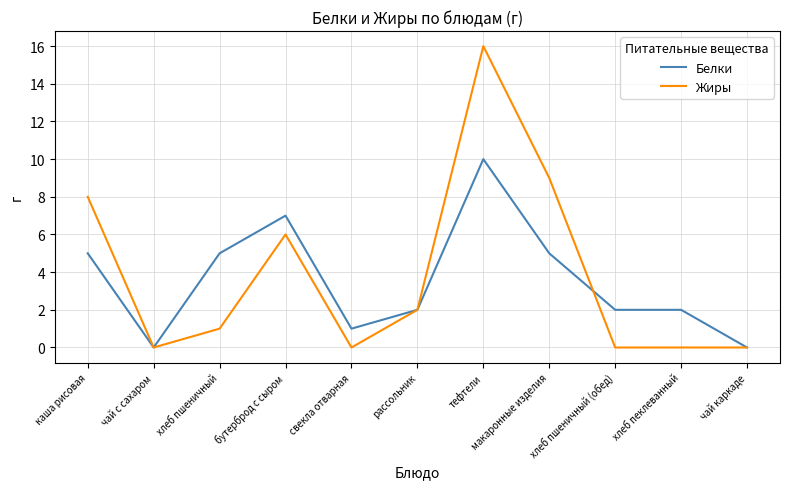

Is it true that Жиры equals 6 at бутерброд с сыром?

True